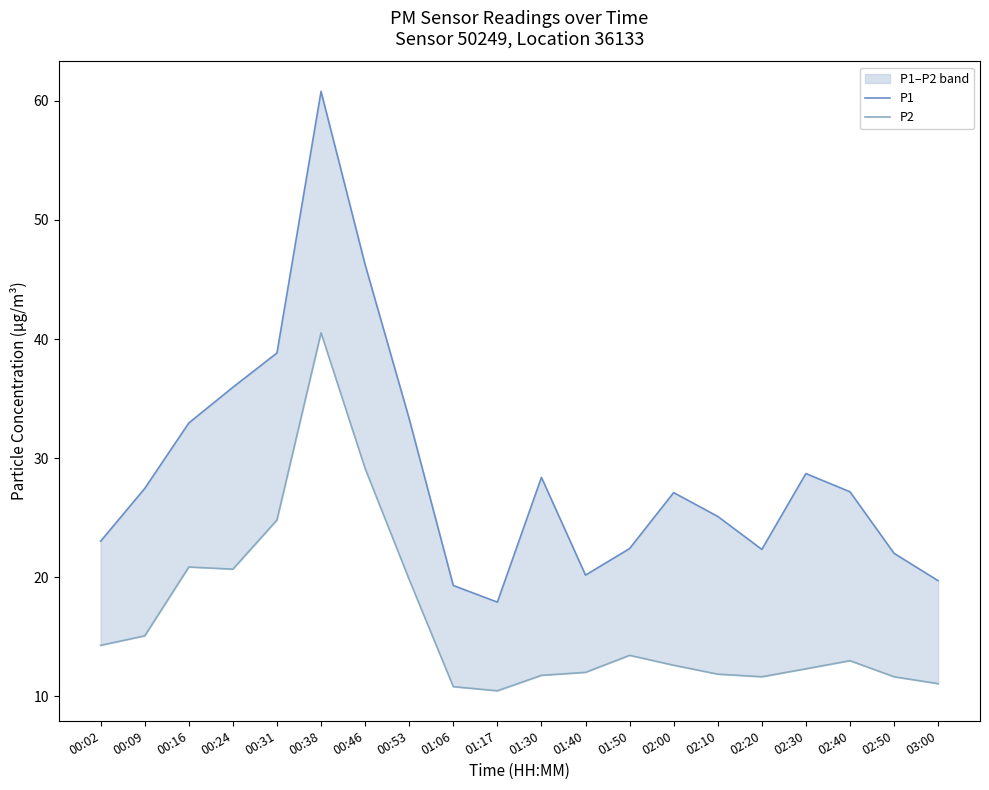

What is the total value across all series at 02:50?

33.6